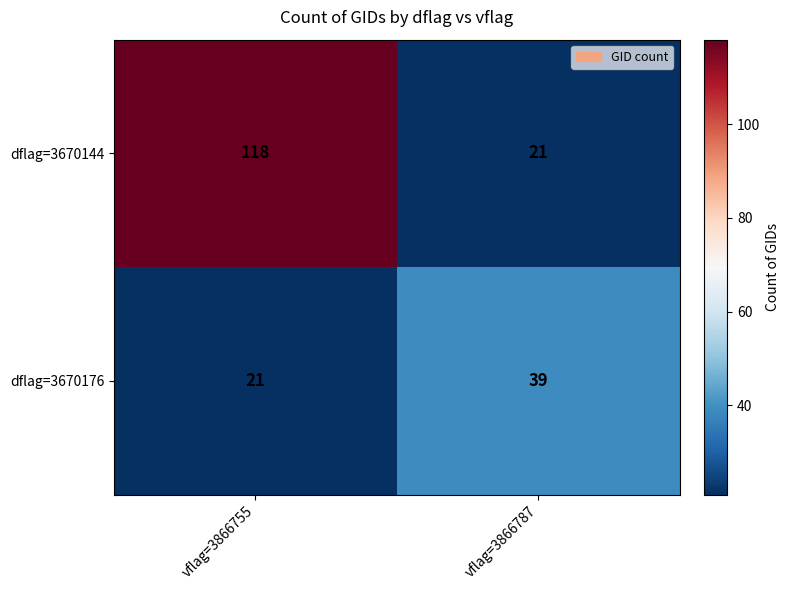

What is the minimum value shown in the chart?

21